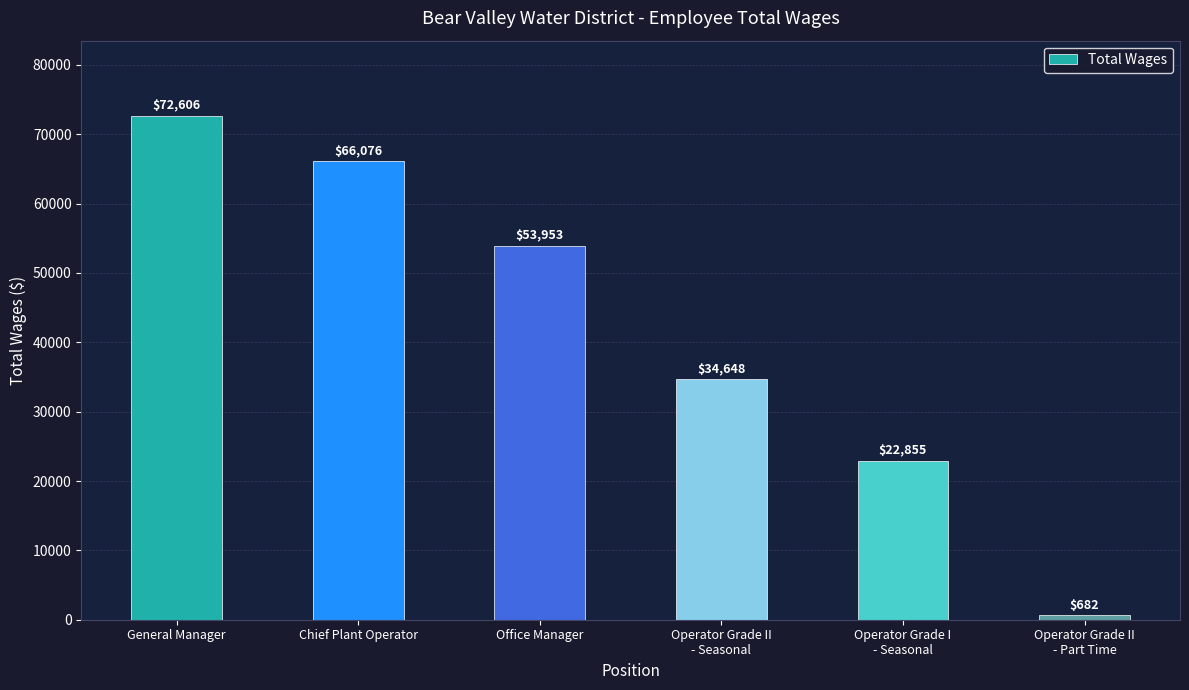

What is the difference between the second highest and second lowest values?

43221